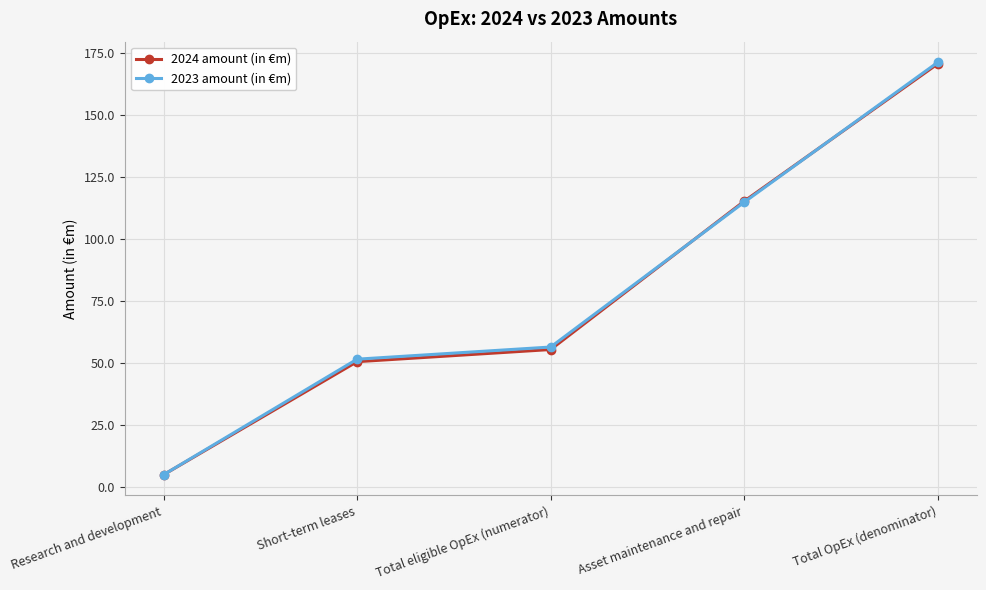

What is the spread (max minus min) of values at Asset maintenance and repair?

0.4